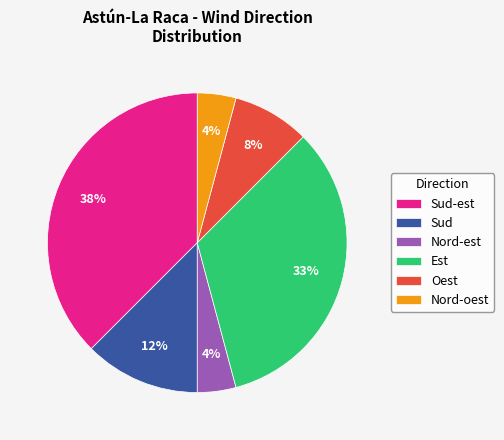

True or false: Oest accounts for 1% of the total.

False